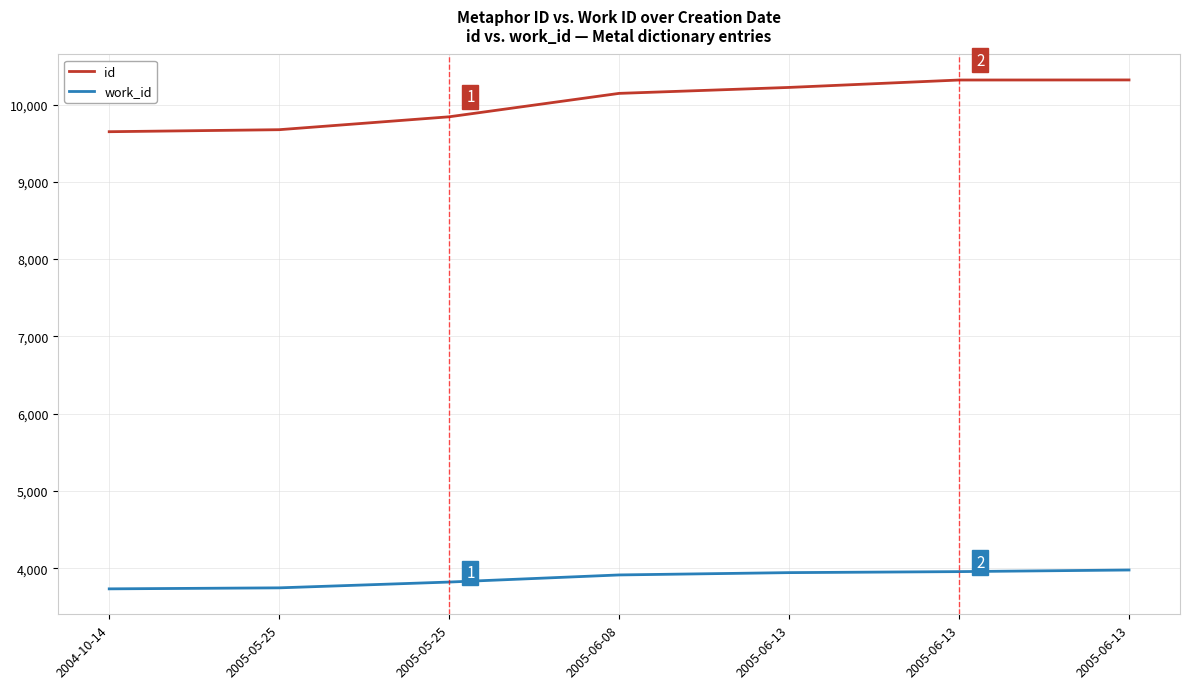

Reading left to right, transcribe all the data shown in this chart.

id: 9649	9675	9842	10145	10222	10318	10319
work_id: 3733	3746	3821	3913	3943	3956	3977